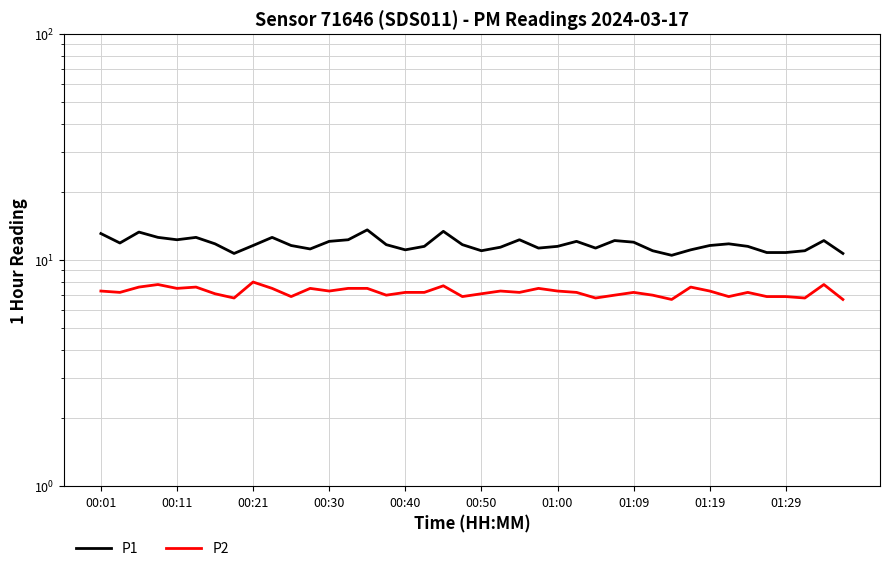

What is the highest value of the P2 series?

8.0